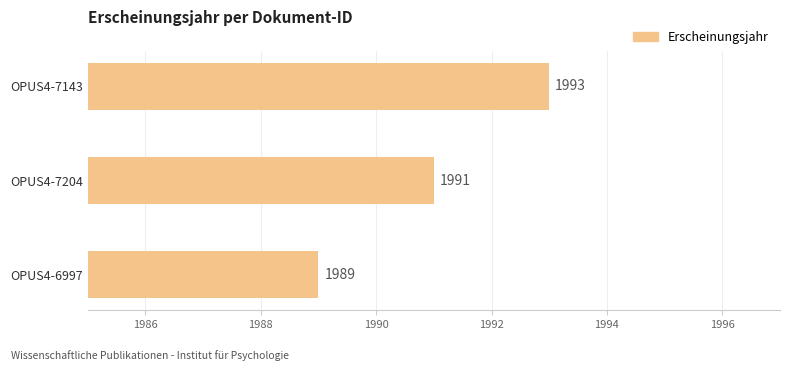

What is the smallest value displayed?

1989